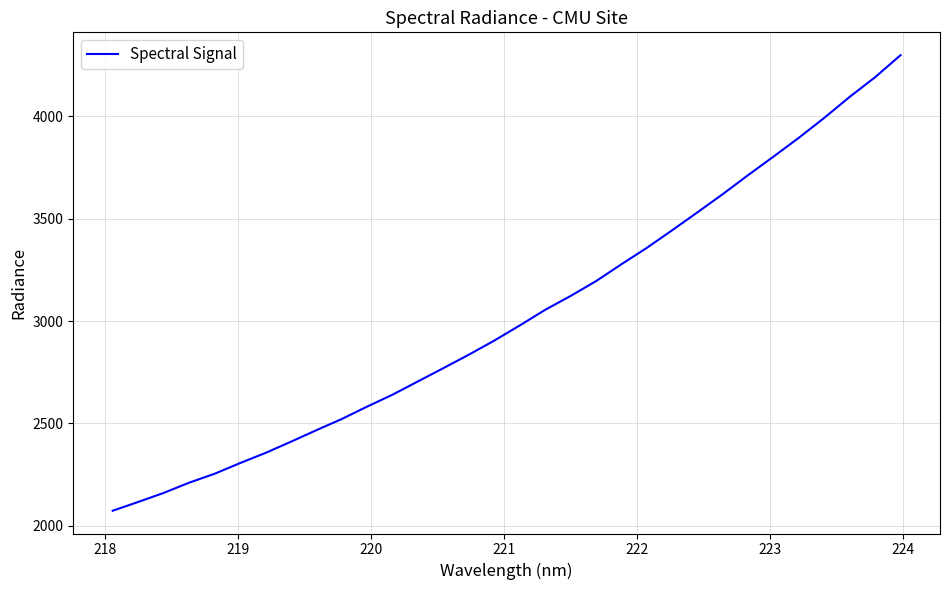

What is the minimum value shown in the chart?

2073.1